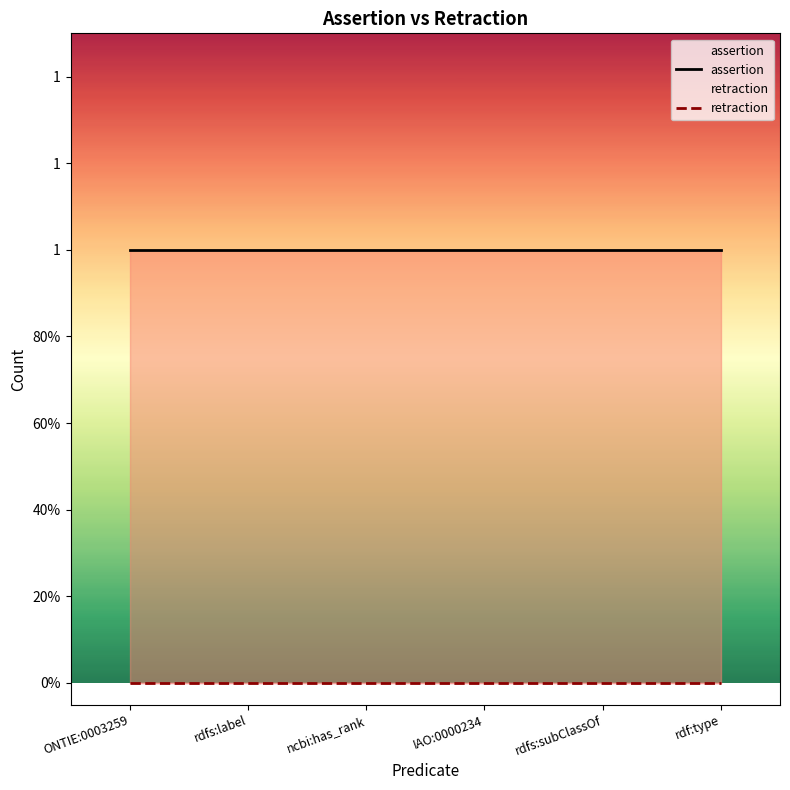

What is the sum of the assertion values at rdfs:label and rdf:type?

2